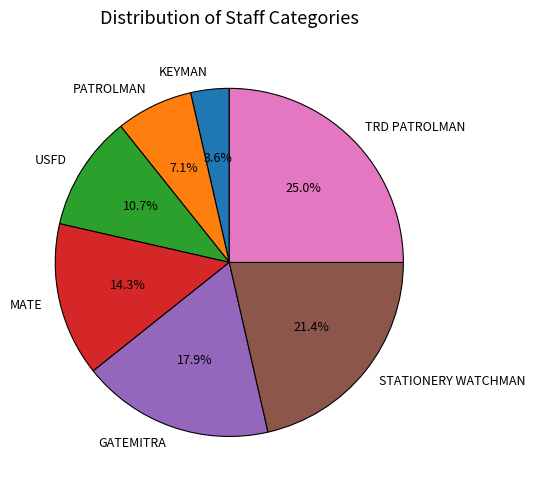

Rank the categories by value from highest to lowest.

TRD PATROLMAN, STATIONERY WATCHMAN, GATEMITRA, MATE, USFD, PATROLMAN, KEYMAN